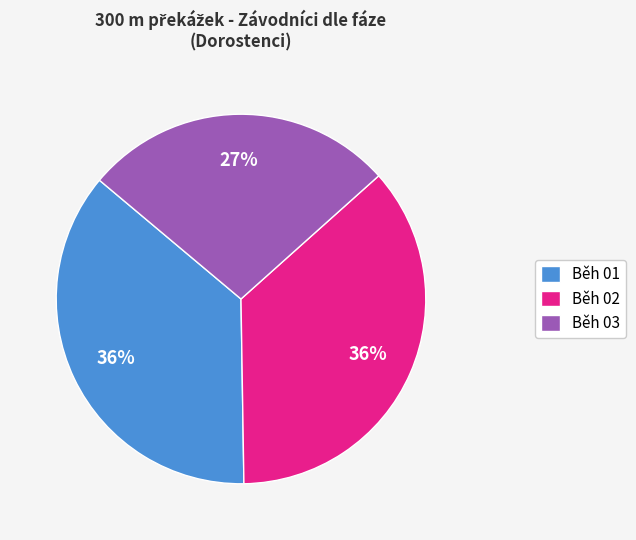

What is the ratio of the value at Běh 02 to the value at Běh 01?

1.0